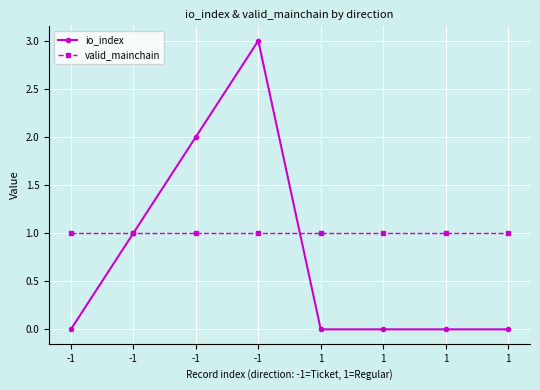

Between -1 and 1, which series saw the biggest shift?

io_index